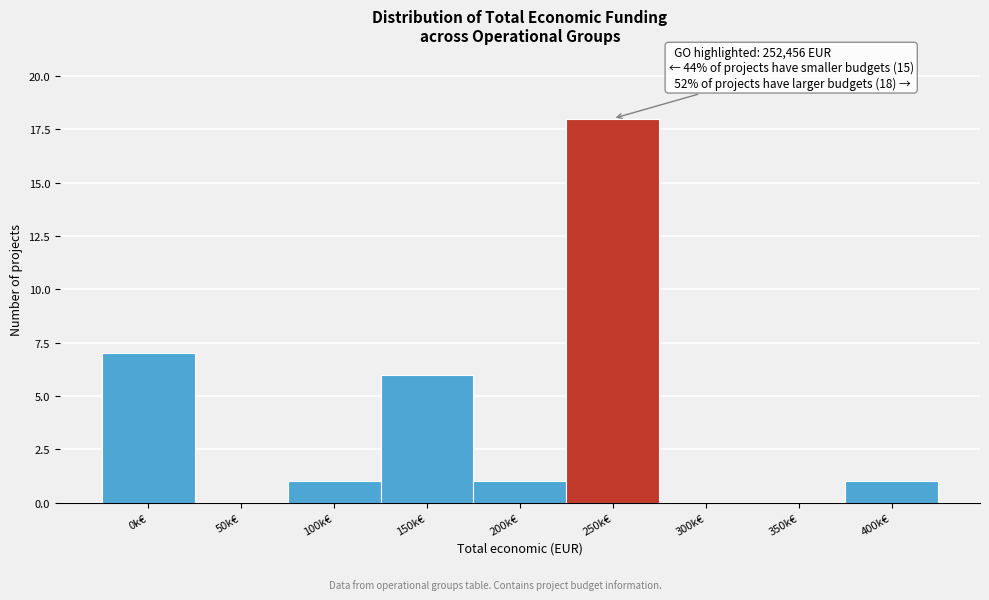

Reading right to left, extract all data points from this chart.

400k€=1	350k€=0	300k€=0	250k€=18	200k€=1	150k€=6	100k€=1	50k€=0	0k€=7